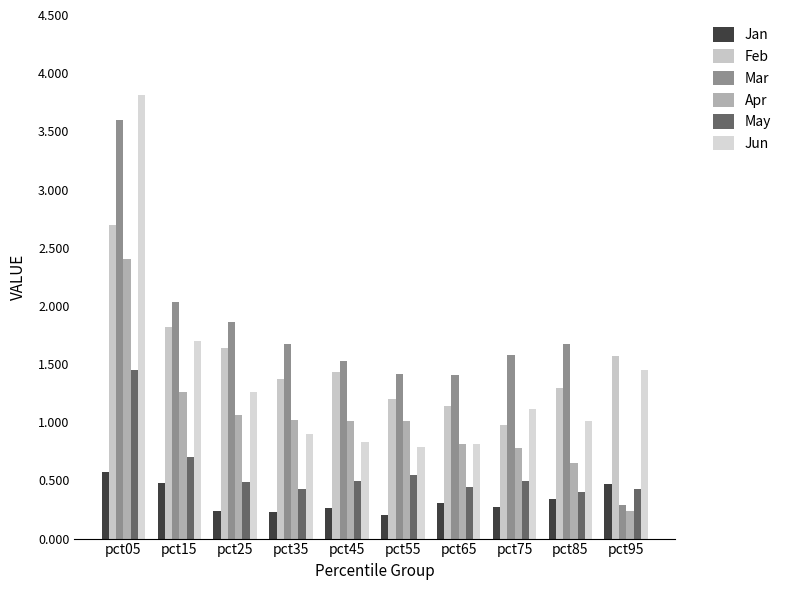

Are the bars grouped side by side (vs. stacked)?

Yes